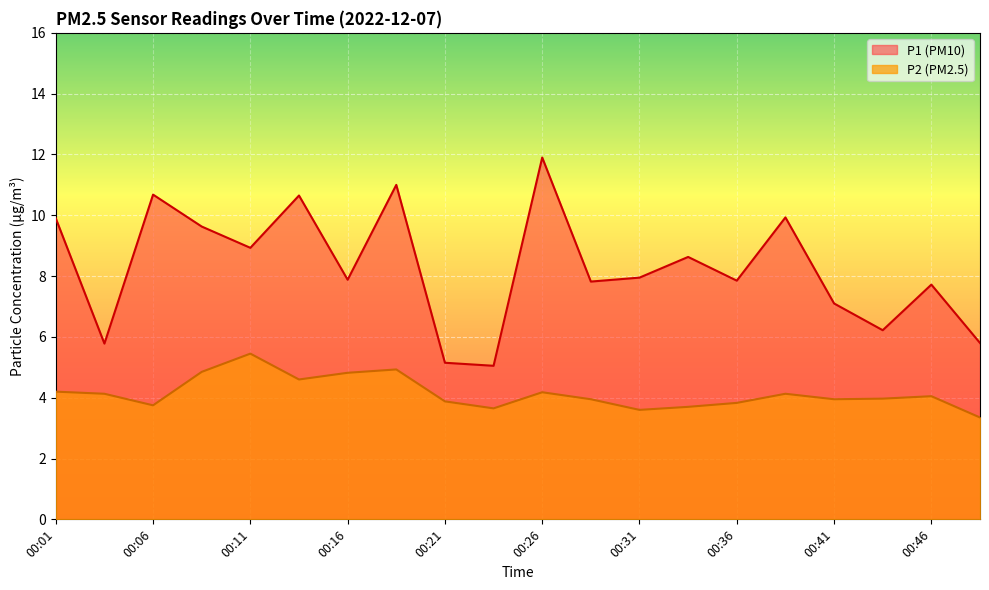

At which label is P1 closest to 8?

00:31